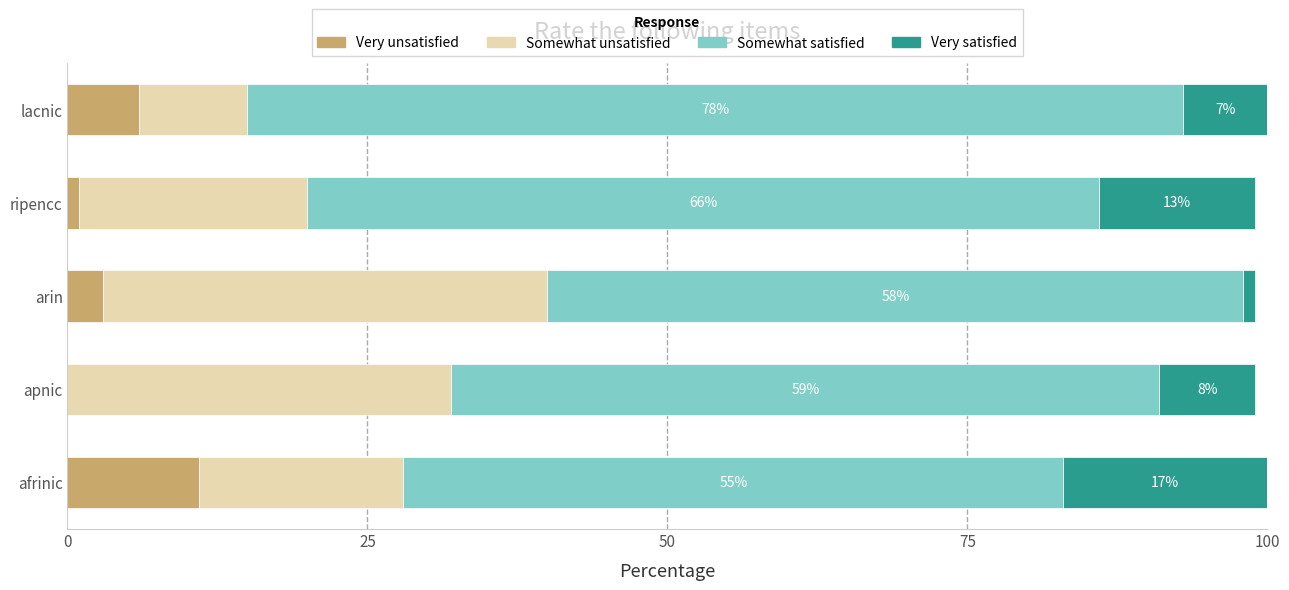

At which label does Very unsatisfied reach its peak?

afrinic